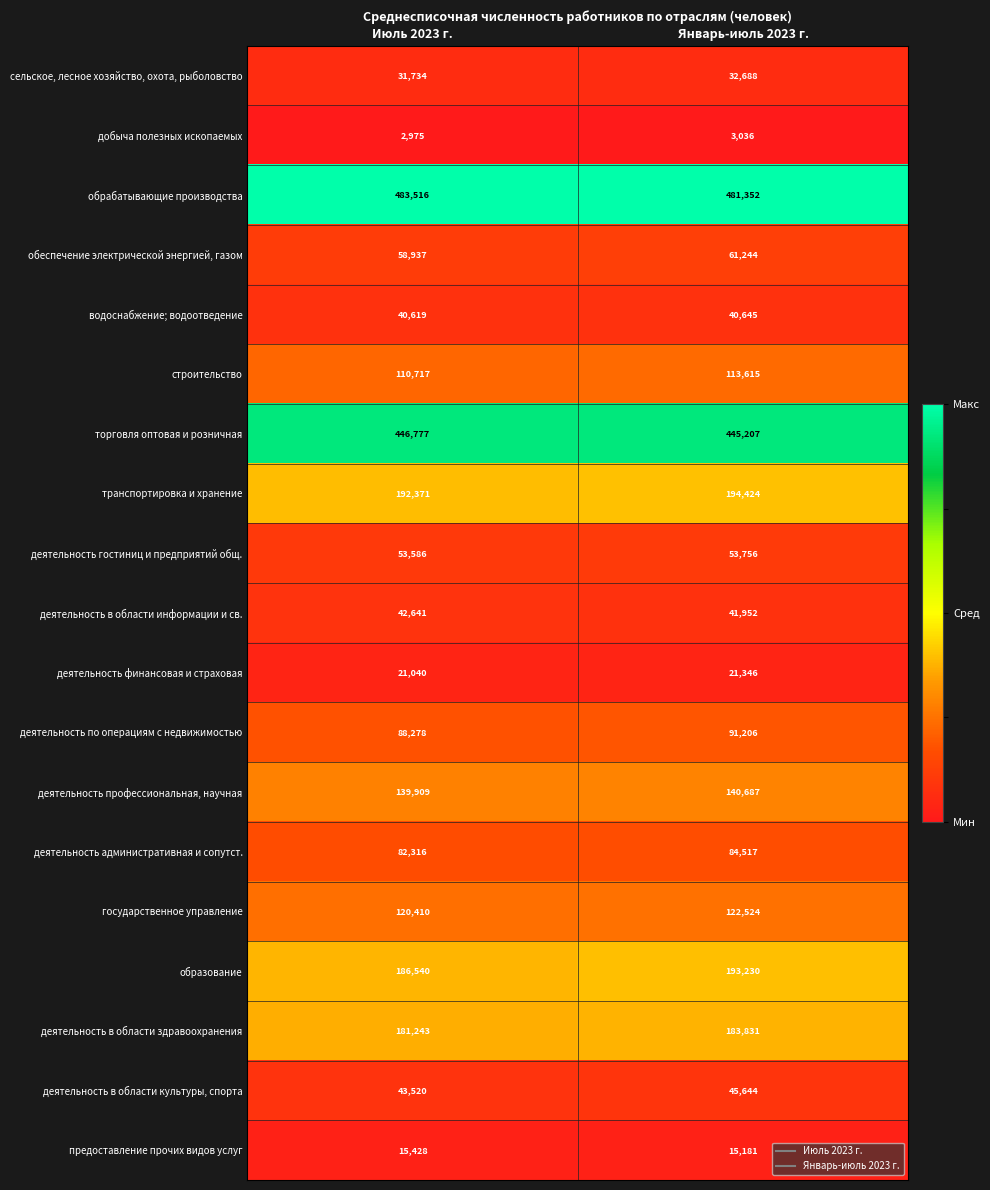

True or false: добыча полезных ископаемых has a value of 3036 at Январь-июль 2023 г..

True